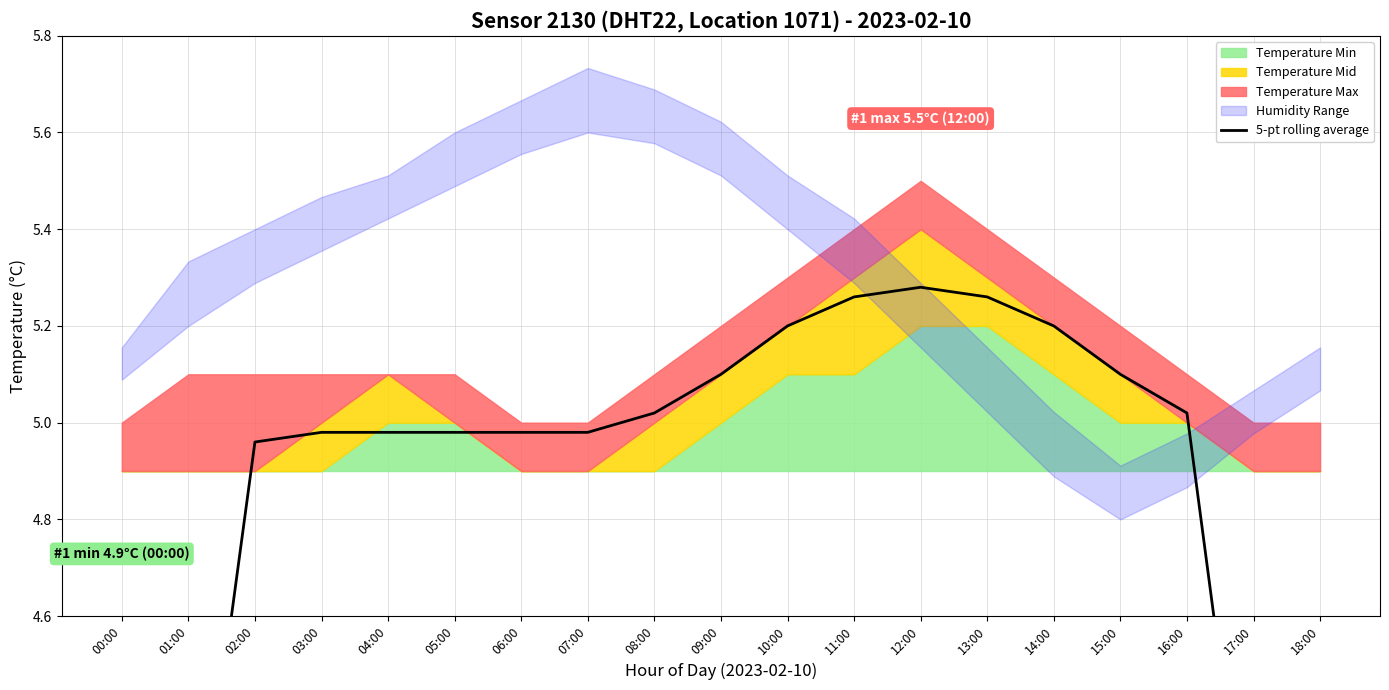

Reading right to left, extract all data points from this chart.

18:00=3.0	17:00=4.0	16:00=5.0	15:00=5.1	14:00=5.2	13:00=5.3	12:00=5.3	11:00=5.3	10:00=5.2	09:00=5.1	08:00=5.0	07:00=5.0	06:00=5.0	05:00=5.0	04:00=5.0	03:00=5.0	02:00=5.0	01:00=3.9	00:00=2.9